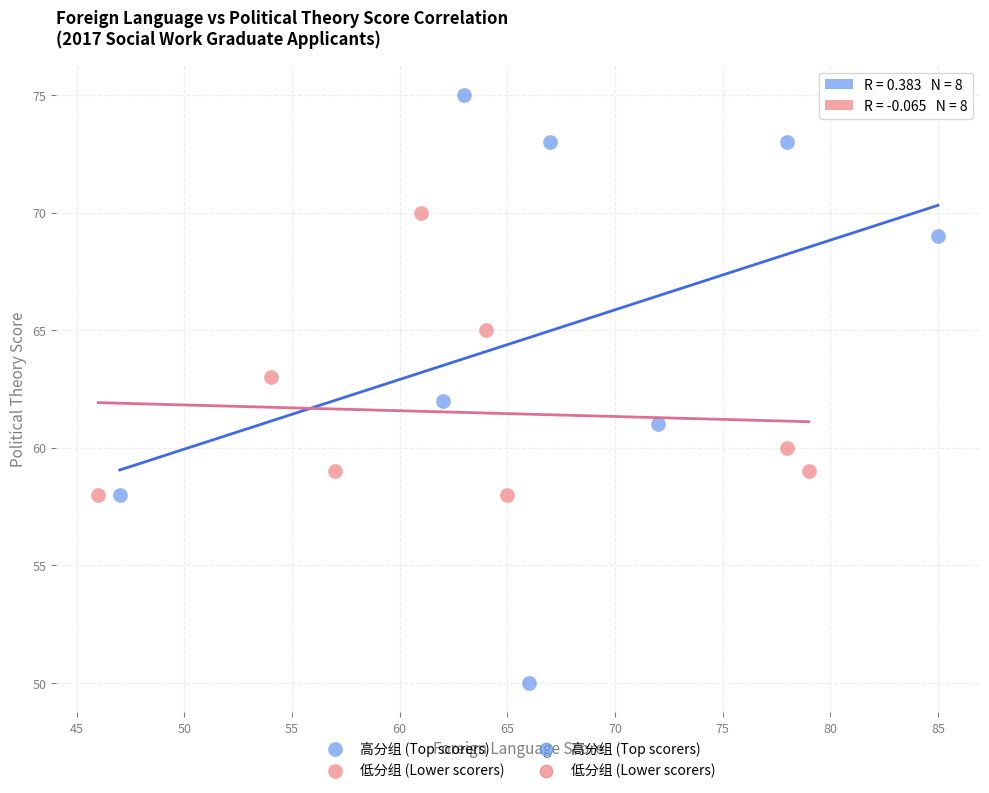

Which series has the largest Y range (max minus min)?

高分组 (Top scorers)